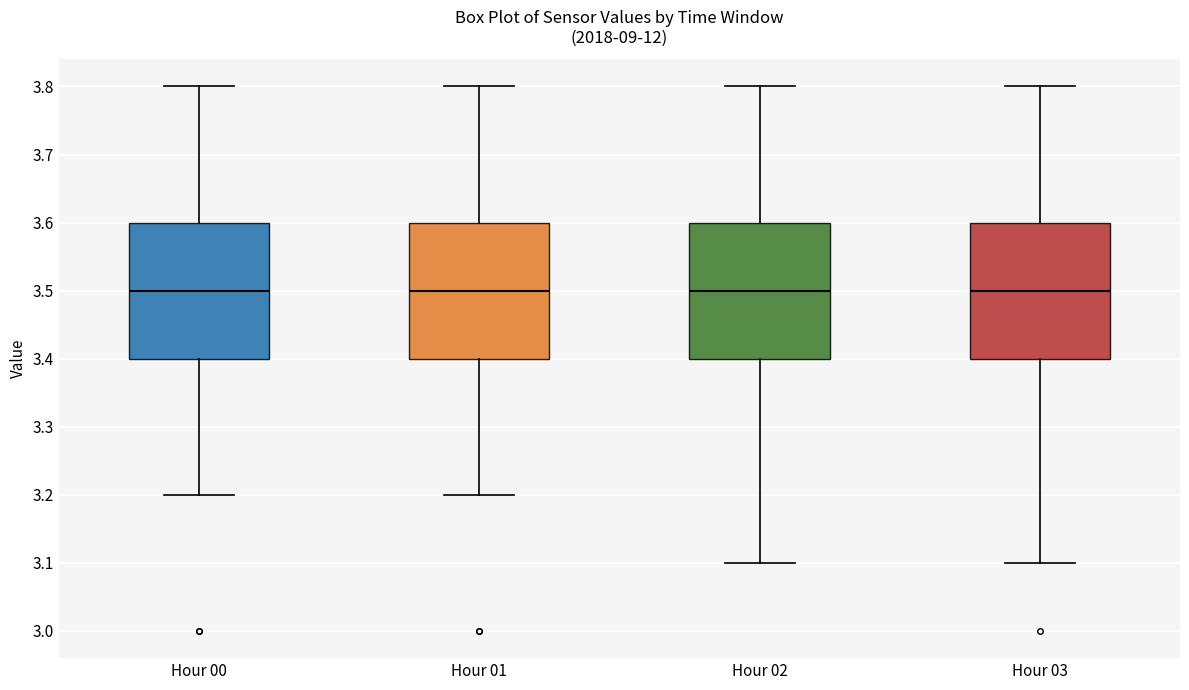

Where does the median line of the box for Hour 02 sit on the y-axis? The values are not printed on the chart, so give them approximately, as read against the axis.

3.5